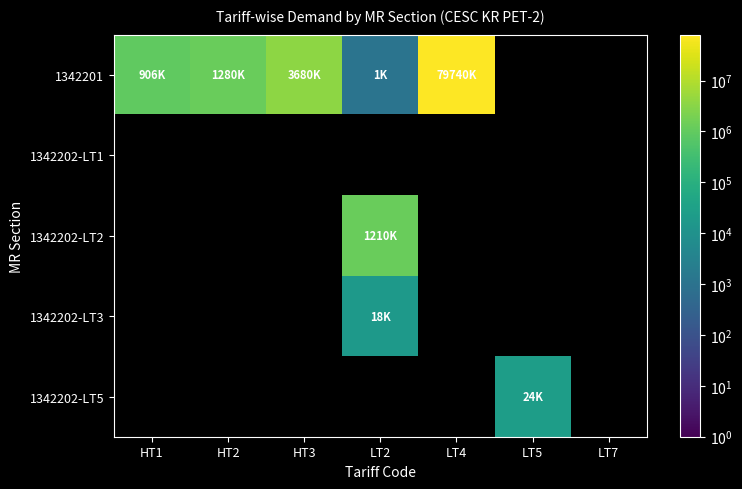

Count the number of categories in the chart.

7